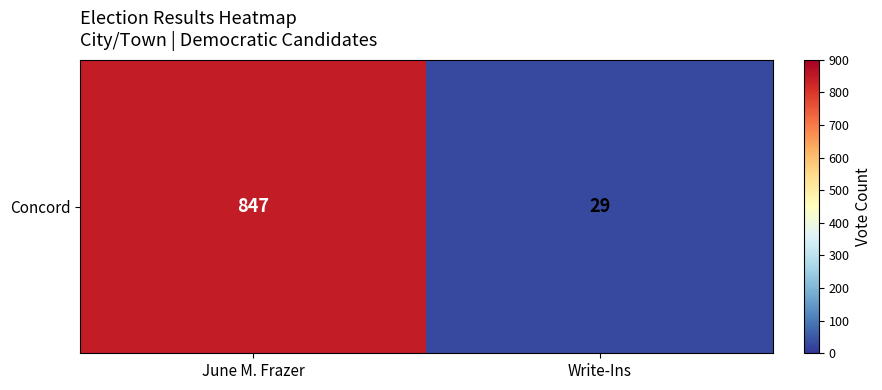

Reading right to left, list all the values displayed in this chart.

Write-Ins=29	June M. Frazer=847